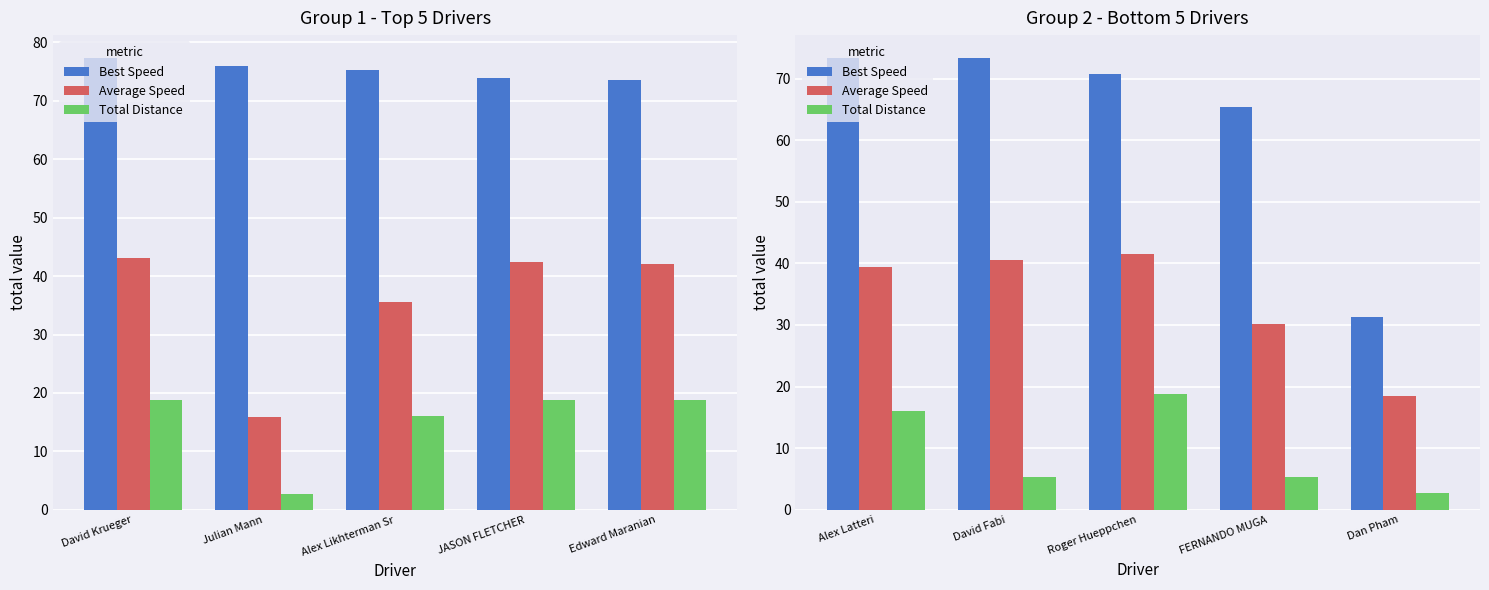

What is the average value of the Total Distance series?

9.6